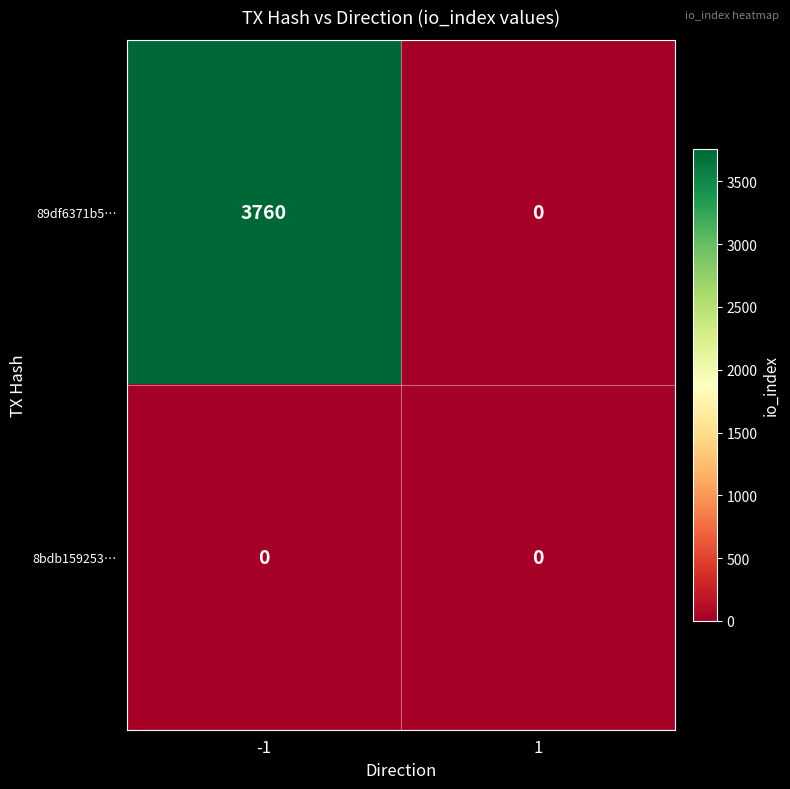

Reading left to right, what are all the values shown in this chart?

89df6371b5…: -1=3760	1=0
8bdb159253…: -1=0	1=0